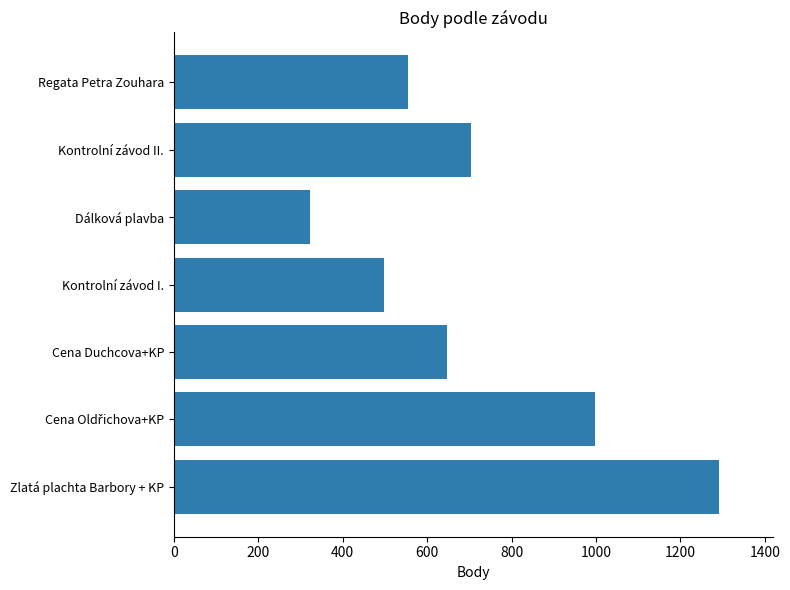

How many distinct data groups are displayed?

1